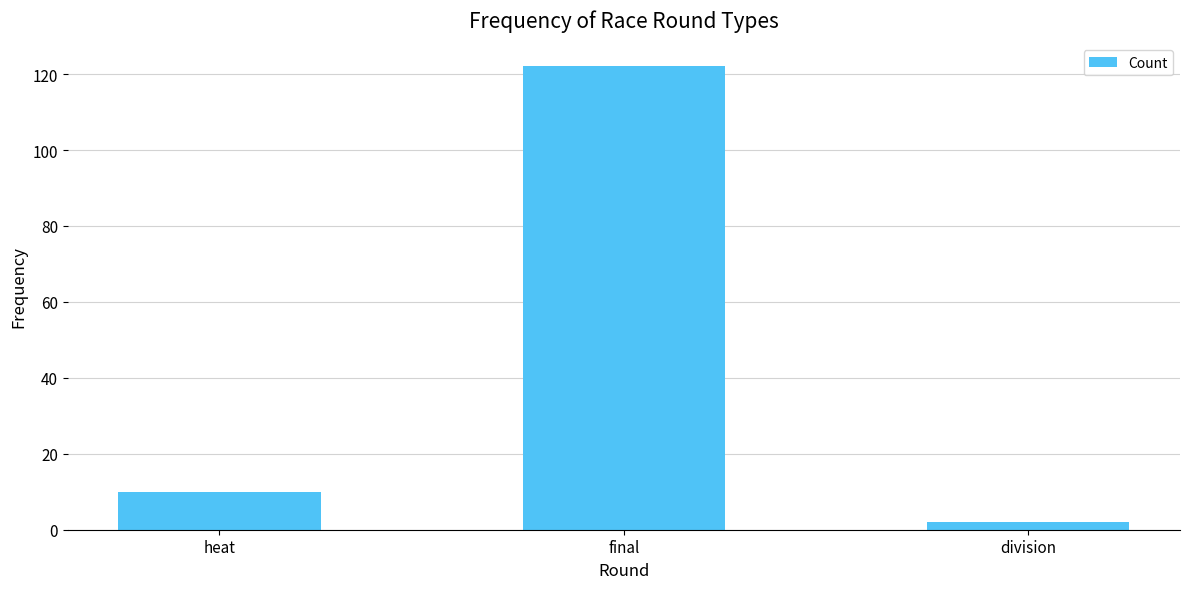

Rank the categories by value from highest to lowest.

final, heat, division